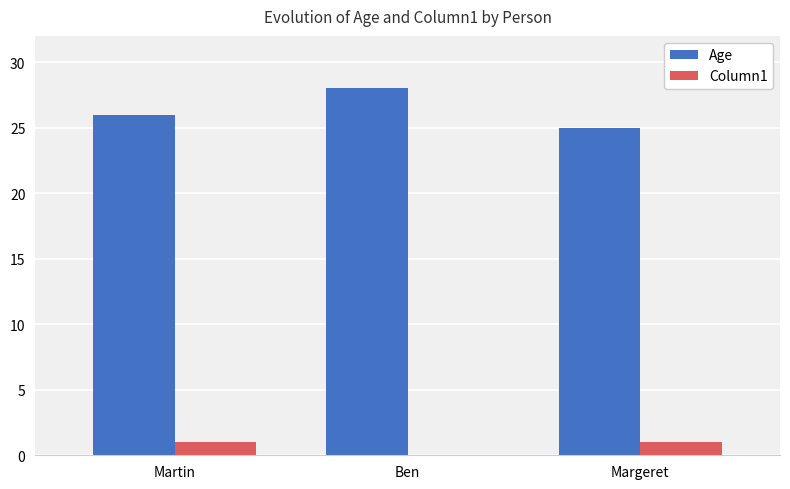

The value of Age at Ben is 28. True or false?

True